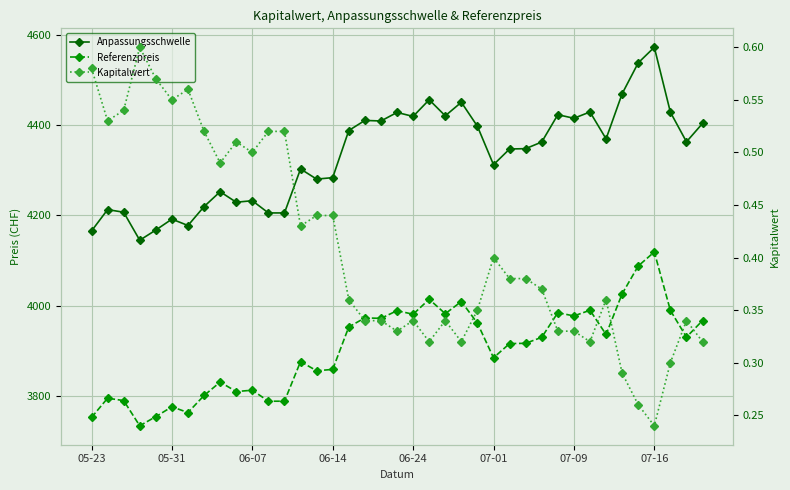

Is the value of Anpassungsschwelle at 12 greater than the value of Kapitalwert at 06-14?

Yes